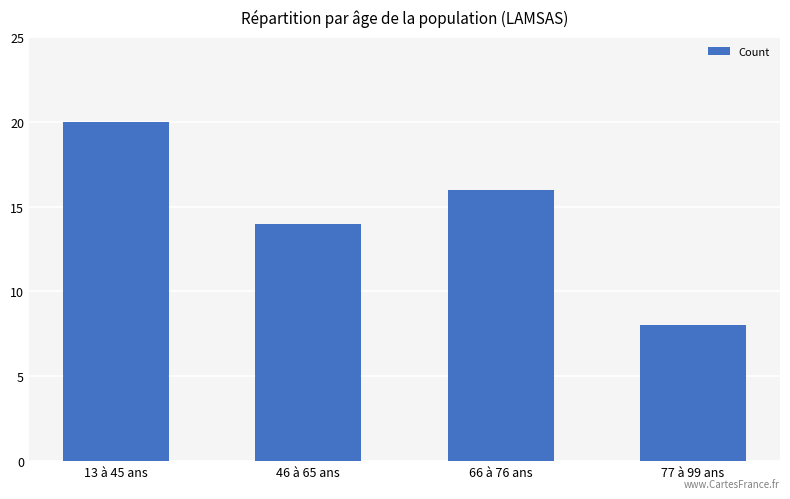

What position from the right is 77 à 99 ans?

1